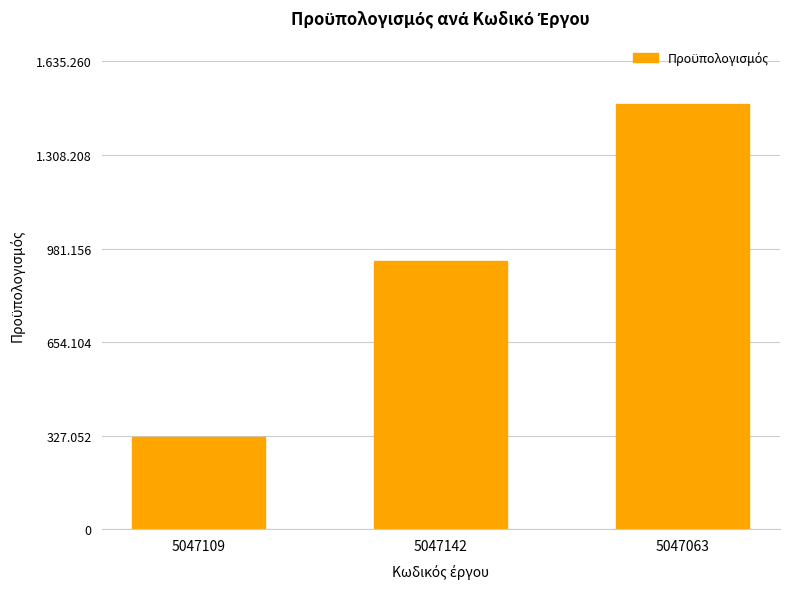

Does the chart contain any negative values?

No